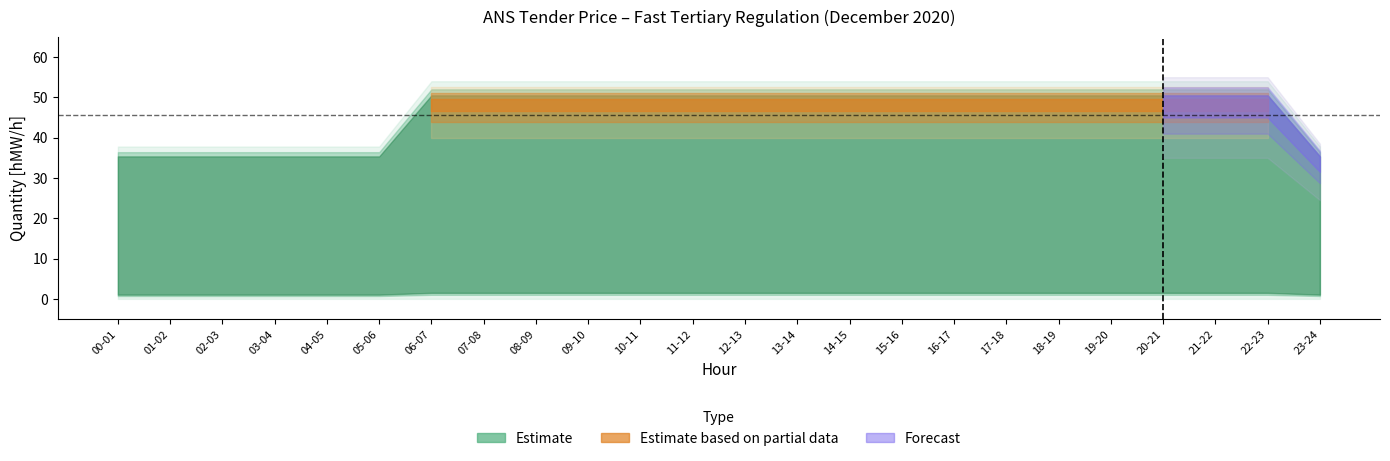

True or false: 06.12 (Sun) has a value of 50 at 21-22.

True